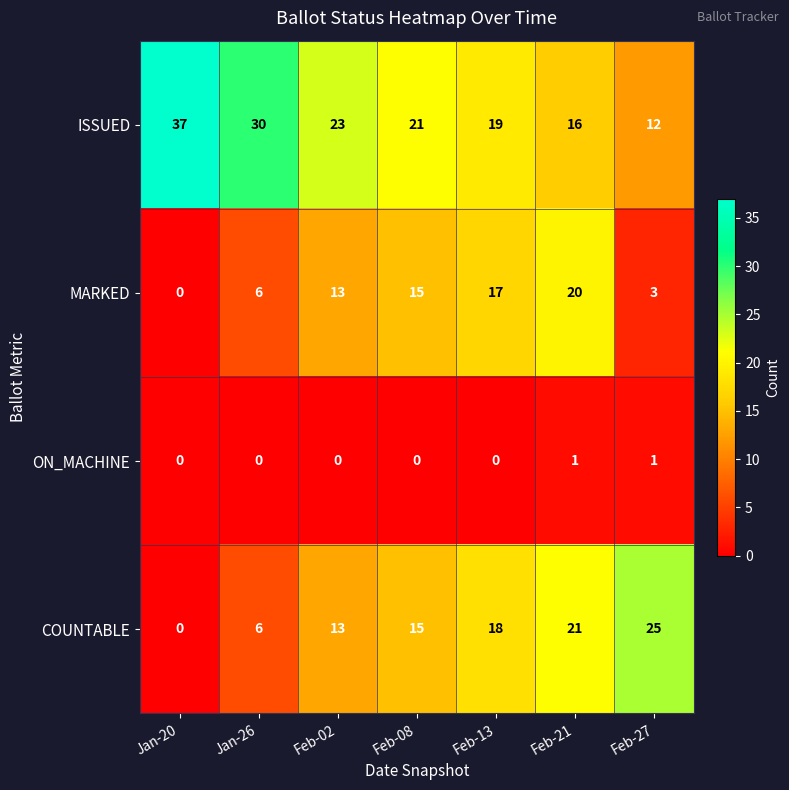

List the series in order of their overall mean, highest first.

ISSUED, COUNTABLE, MARKED, ON_MACHINE